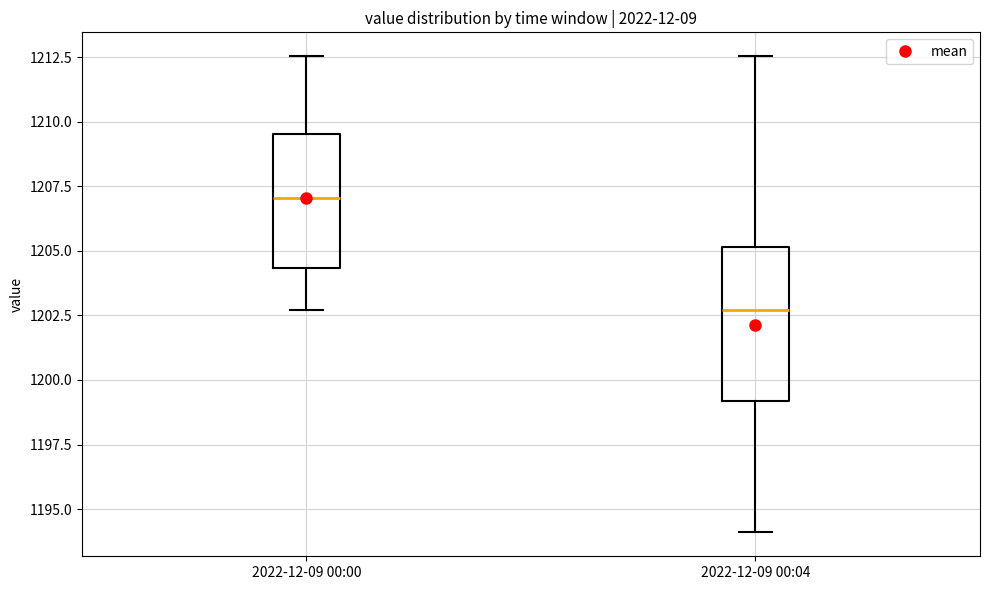

Reading left to right, read every box against the y-axis: the position of its median line, the range the box covers, and the ends of its whiskers. The values are not printed on the chart, so give them approximately, as read against the axis.

2022-12-09 00:00: median 1207.0, box 1204.5 to 1209.5, whiskers 1202.5 to 1212.5
2022-12-09 00:04: median 1202.5, box 1199.0 to 1205.0, whiskers 1194.0 to 1212.5